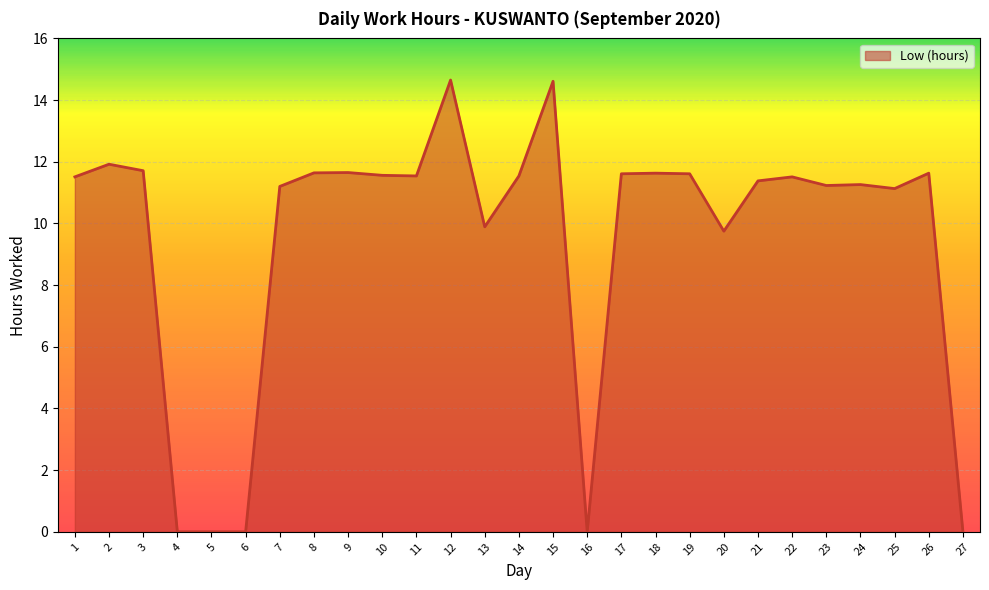

What is the change in value from 5 to 21?

+11.4